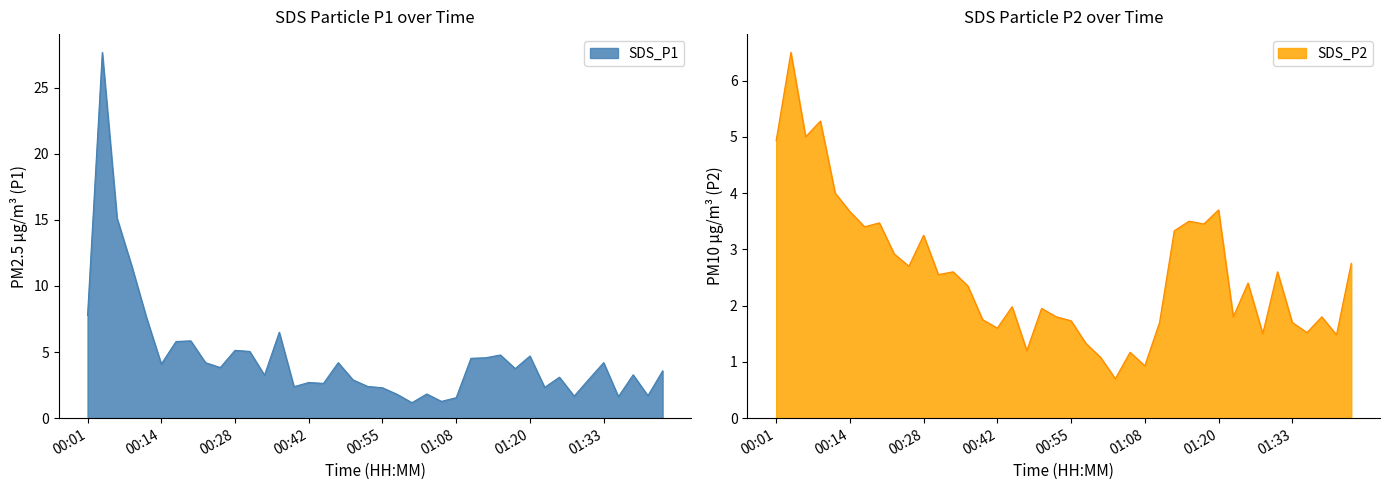

Which series changed the most between 00:50 and 01:13?

SDS_P1